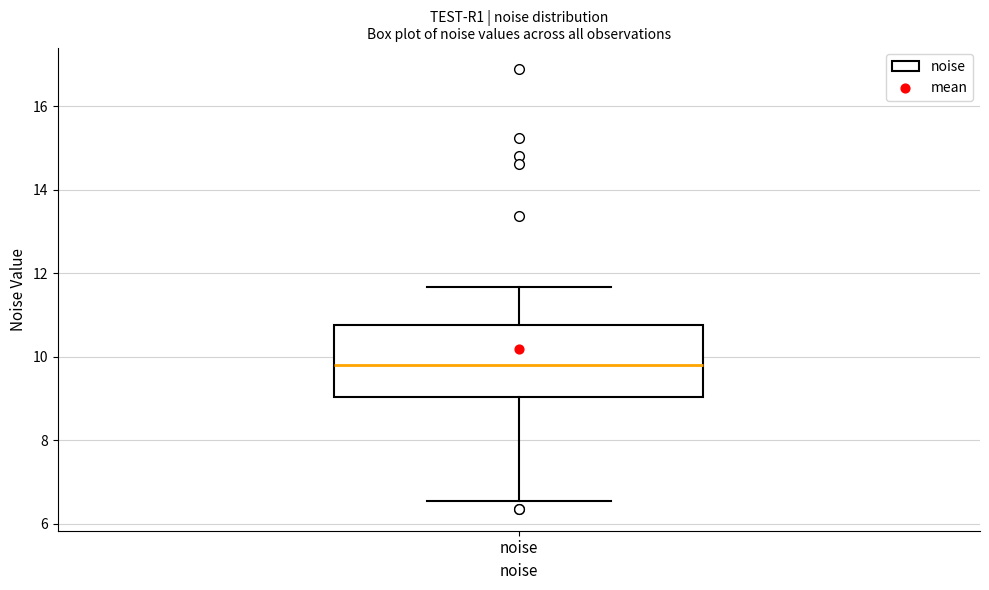

Transcribe this box plot: give where the median line is, the range the box spans, and where the two whiskers end, as read against the y-axis. The values are not printed on the chart, so give them approximately, as read against the axis.

median 9.8, box 9.0 to 10.8, whiskers 6.6 to 11.6